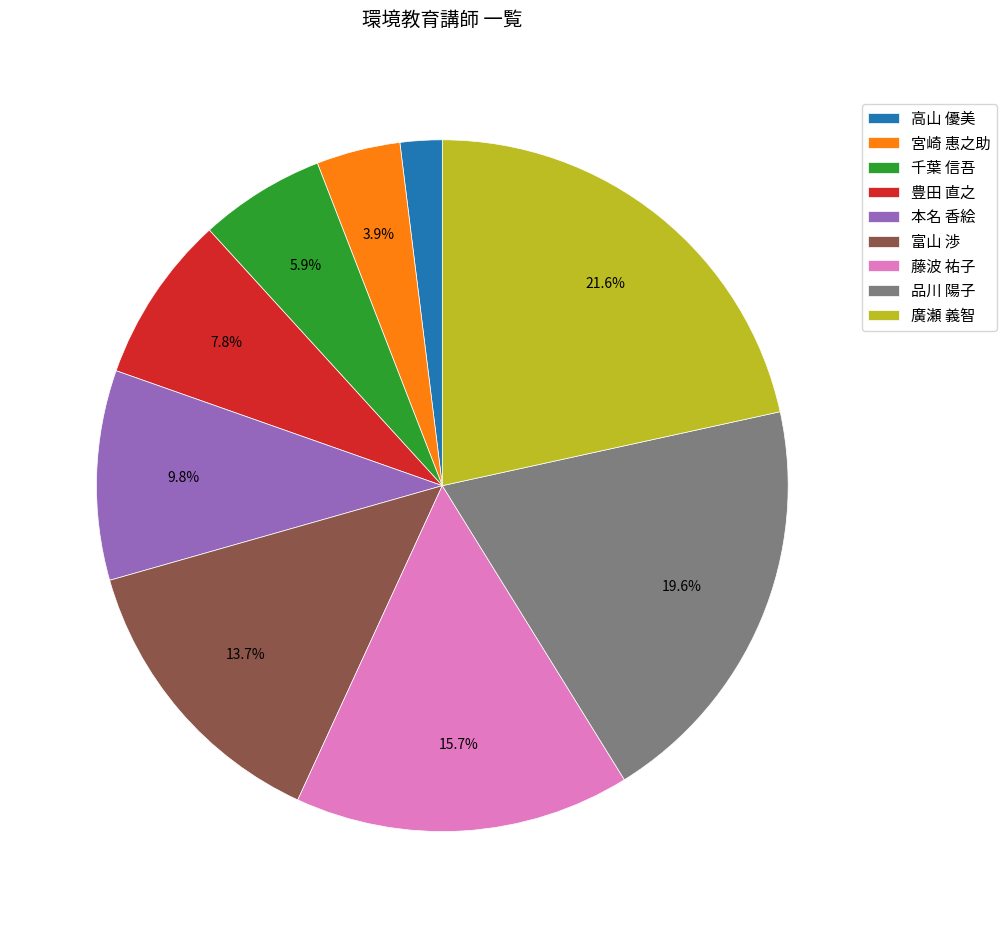

Which category has the biggest portion of the pie?

廣瀬 義智